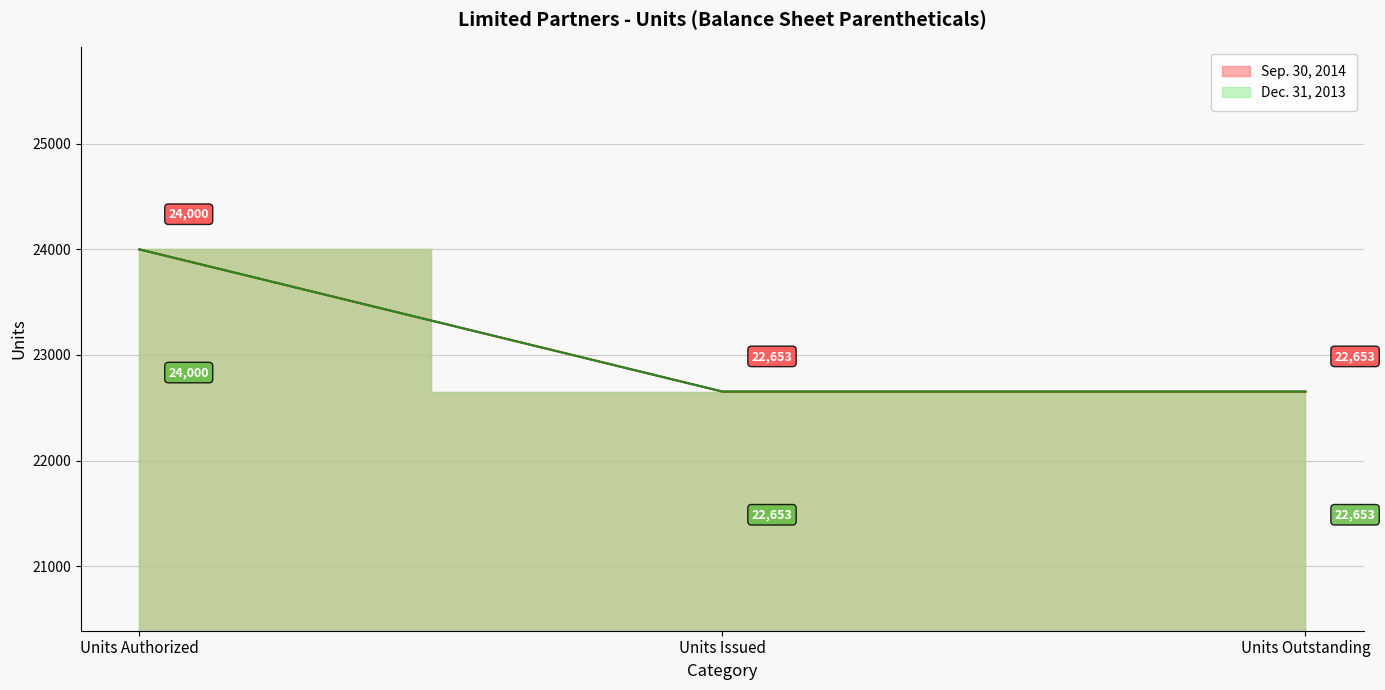

What is the value of the Dec. 31, 2013 point at the 1st from the left?

24000